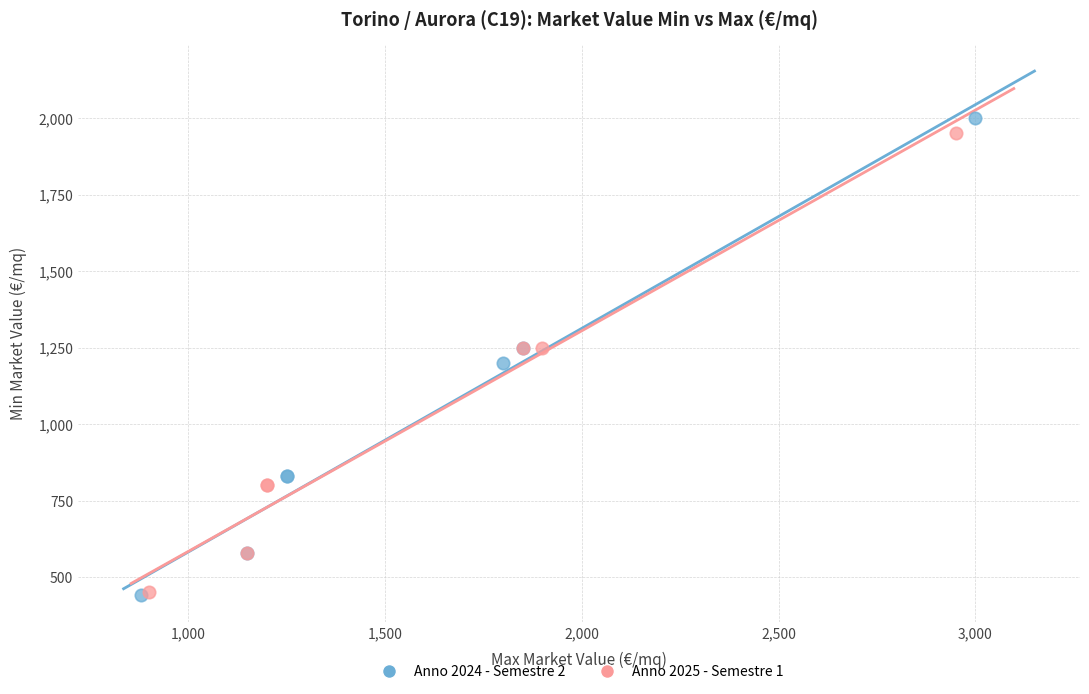

Which series has the largest Y range (max minus min)?

Anno 2024 - Semestre 2